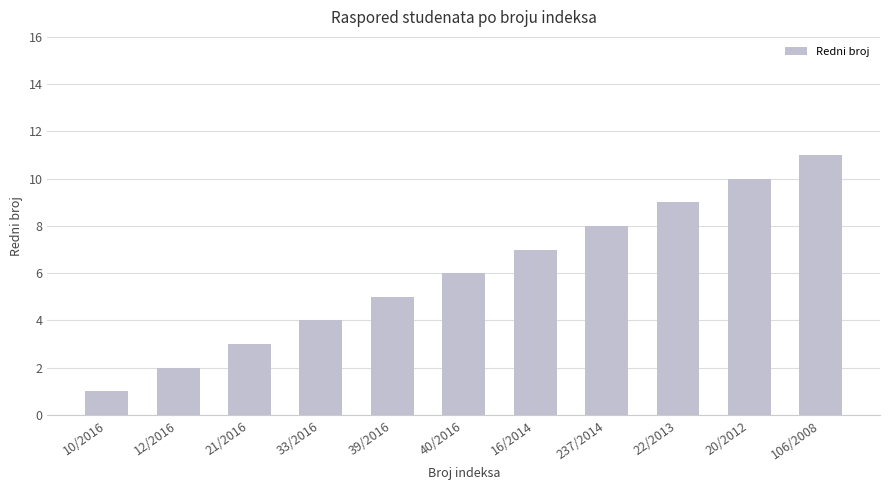

Rank the categories by value from highest to lowest.

106/2008, 20/2012, 22/2013, 237/2014, 16/2014, 40/2016, 39/2016, 33/2016, 21/2016, 12/2016, 10/2016